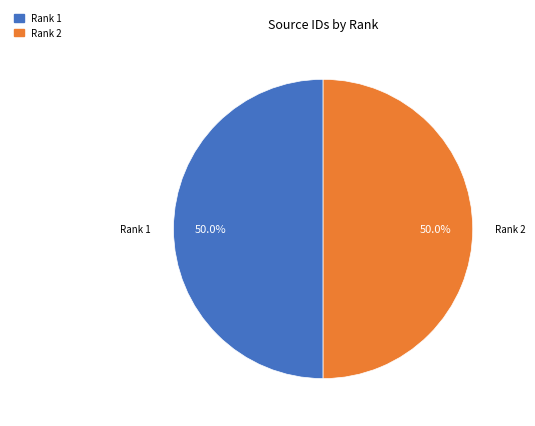

To the nearest percent, what portion does Rank 2 represent?

50%